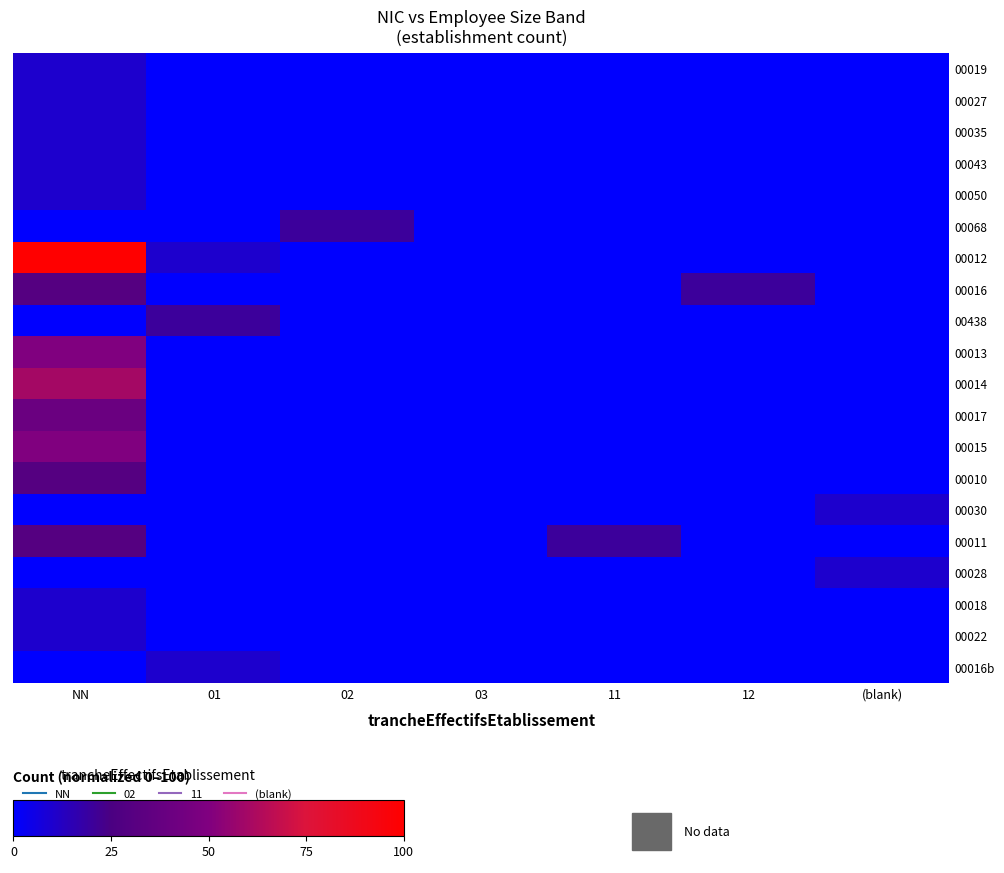

What is the total value across all series at 11?

20